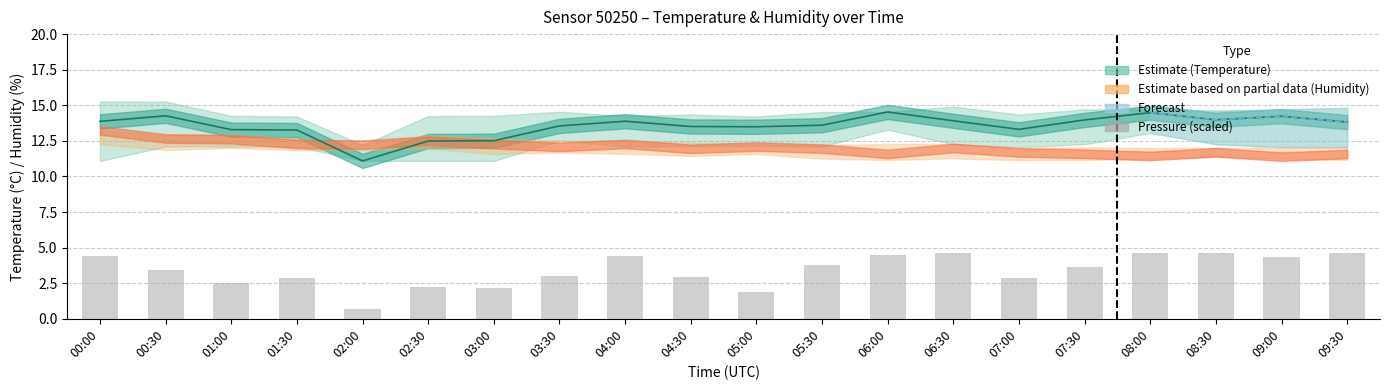

What is the difference between the maximum and minimum values?

4.0